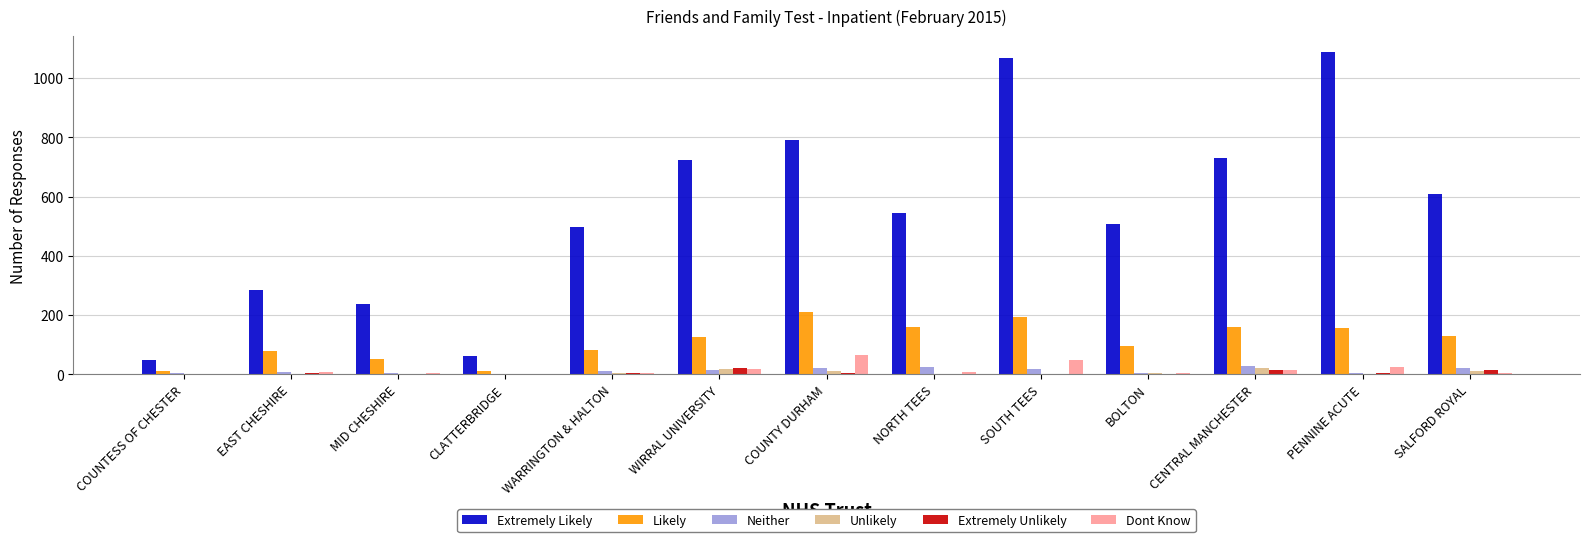

Count the number of categories in the chart.

13